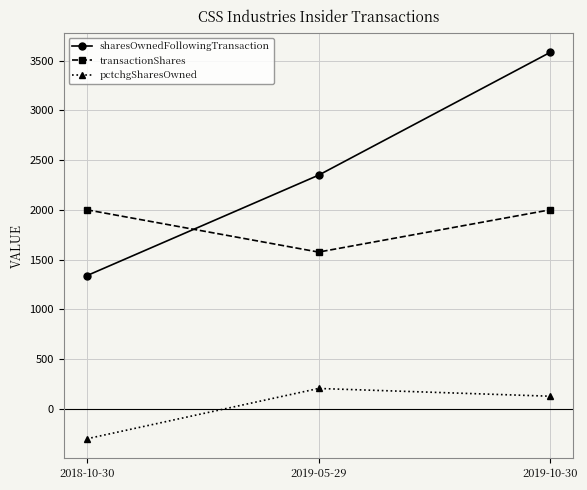

What value does the pctchgSharesOwned series have at 2019-10-30, to the nearest 50?

150